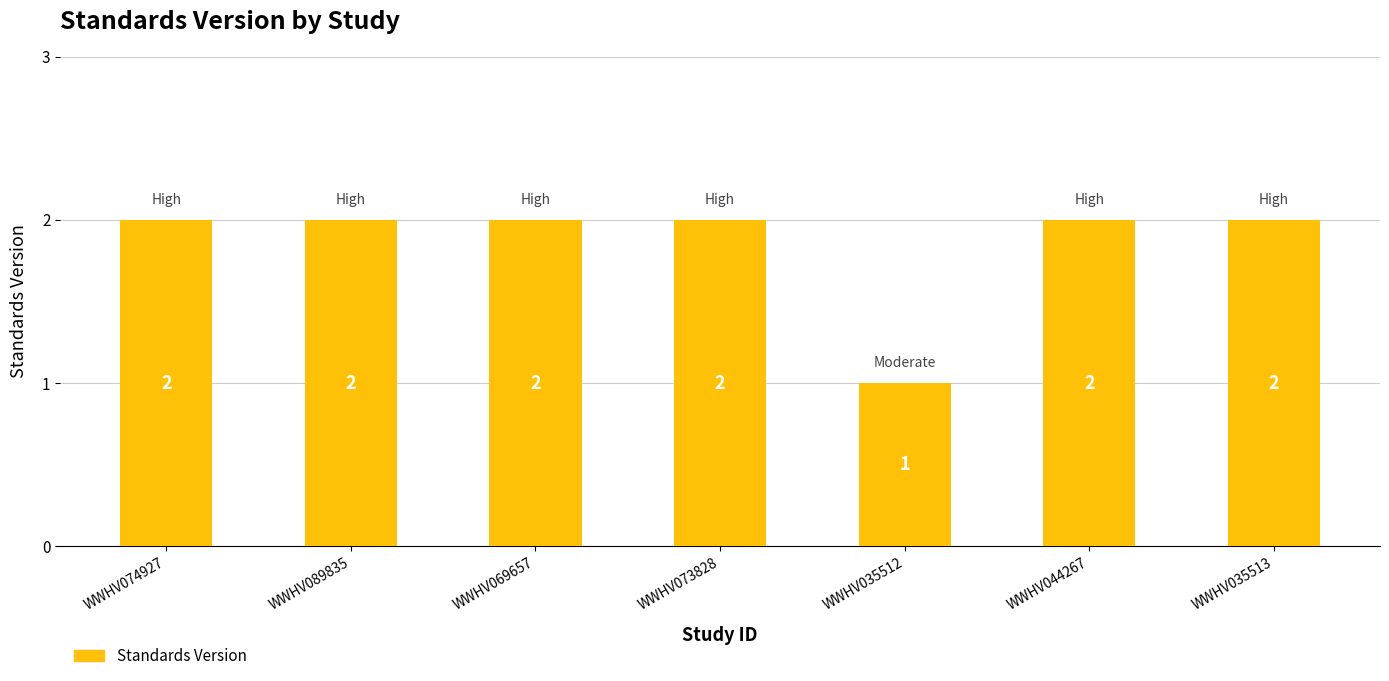

What is the maximum value shown in the chart?

2